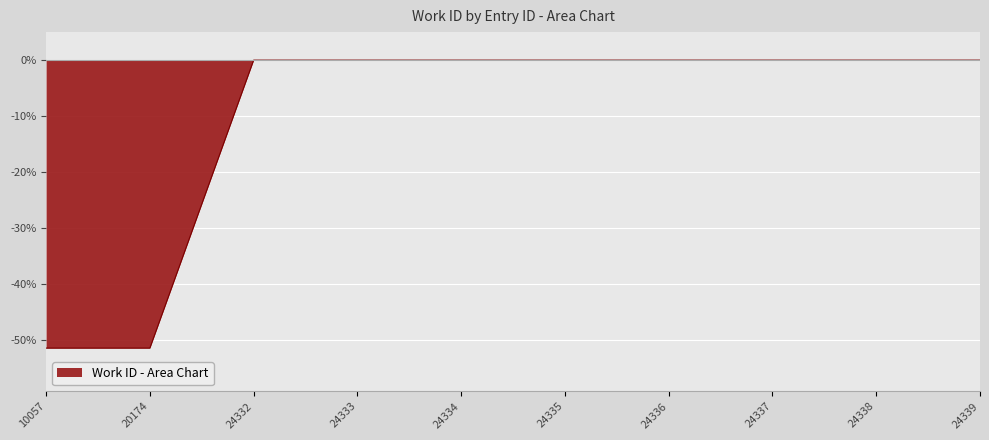

How many lines are shown in the chart?

1